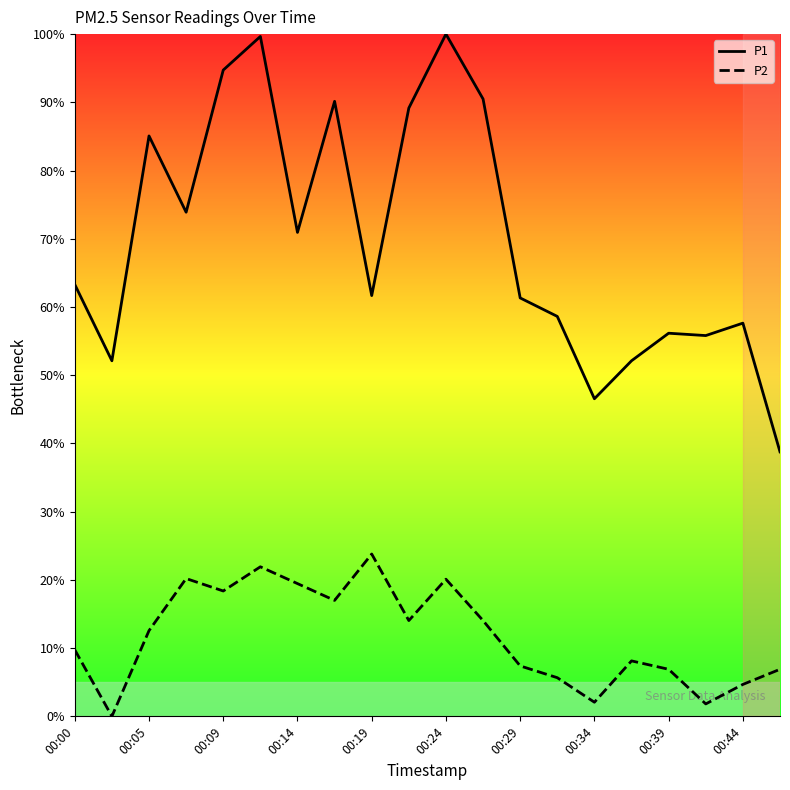

What is the difference between the maximum and minimum values in the P1 series?

61.2